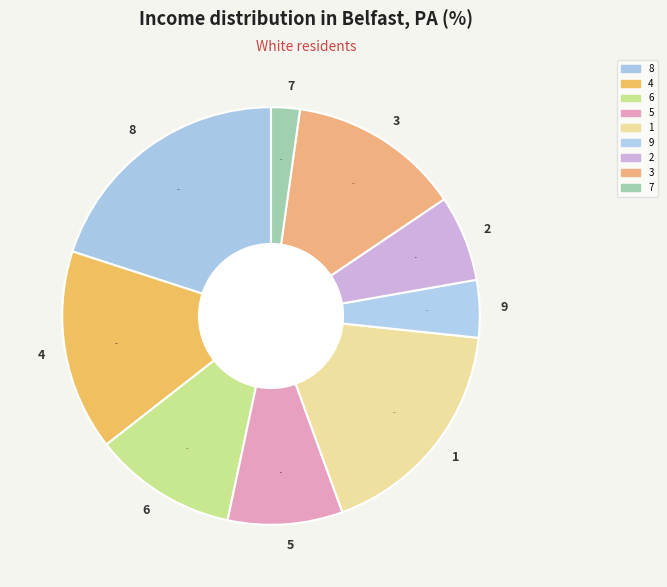

What percentage is the 3 slice, to the nearest percent?

13%